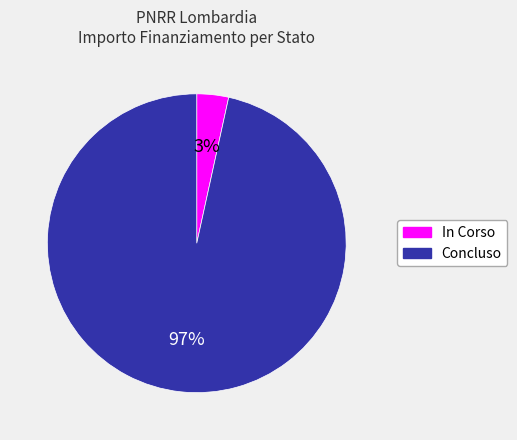

To the nearest percent, what is the combined percentage of Concluso and In Corso?

100%